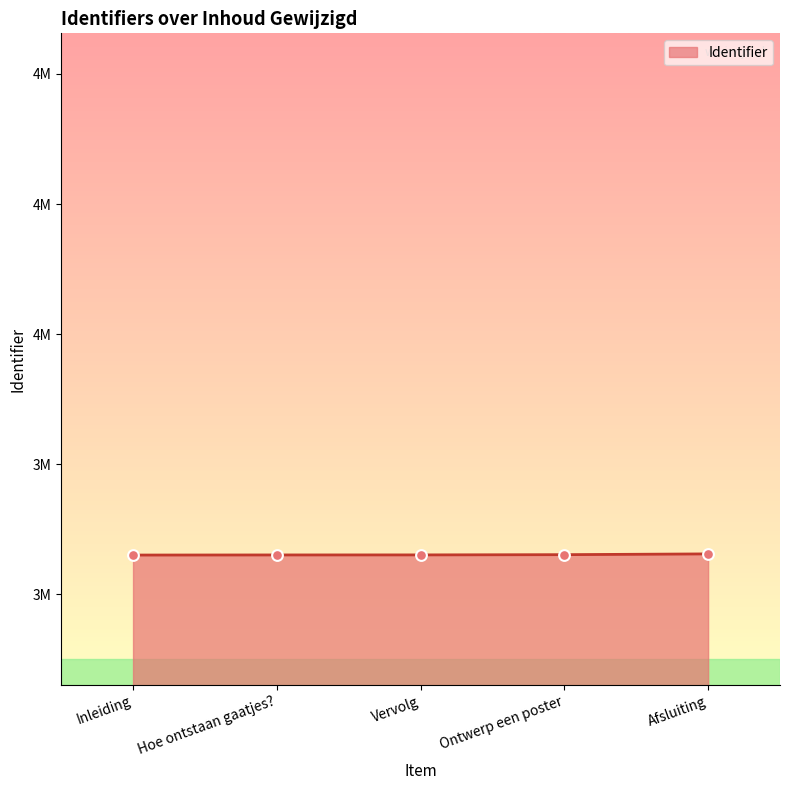

What is the change in value from Inleiding to Vervolg?

+56